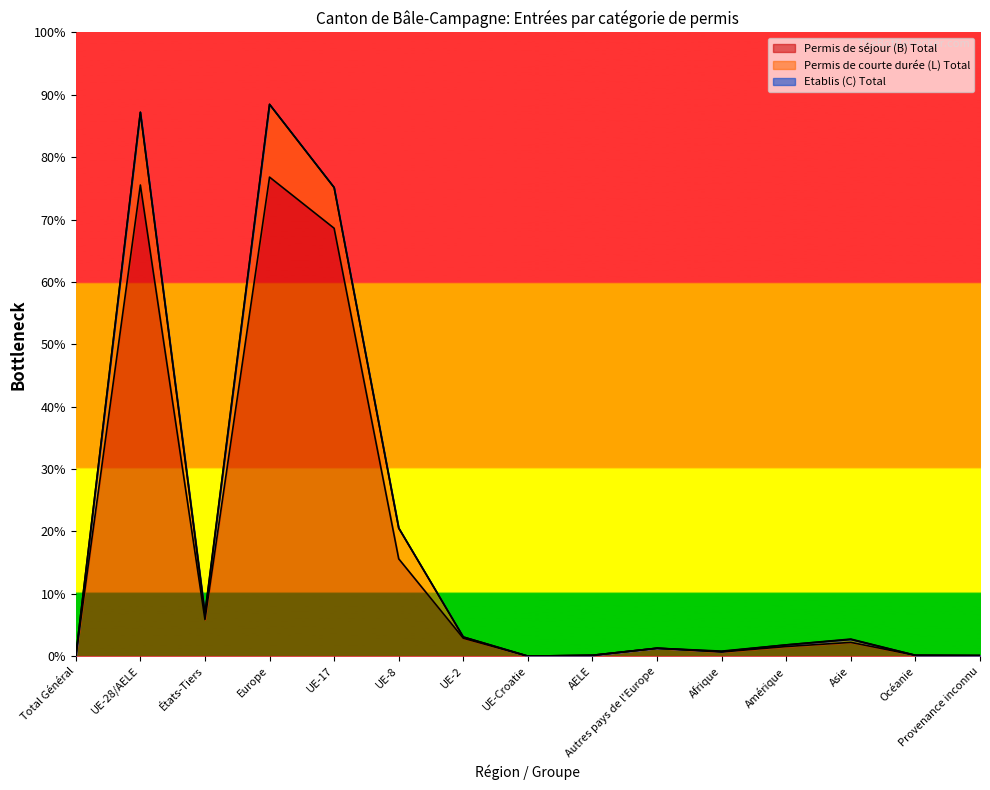

At which category does Etablis (C) Total reach its first local peak?

États-Tiers